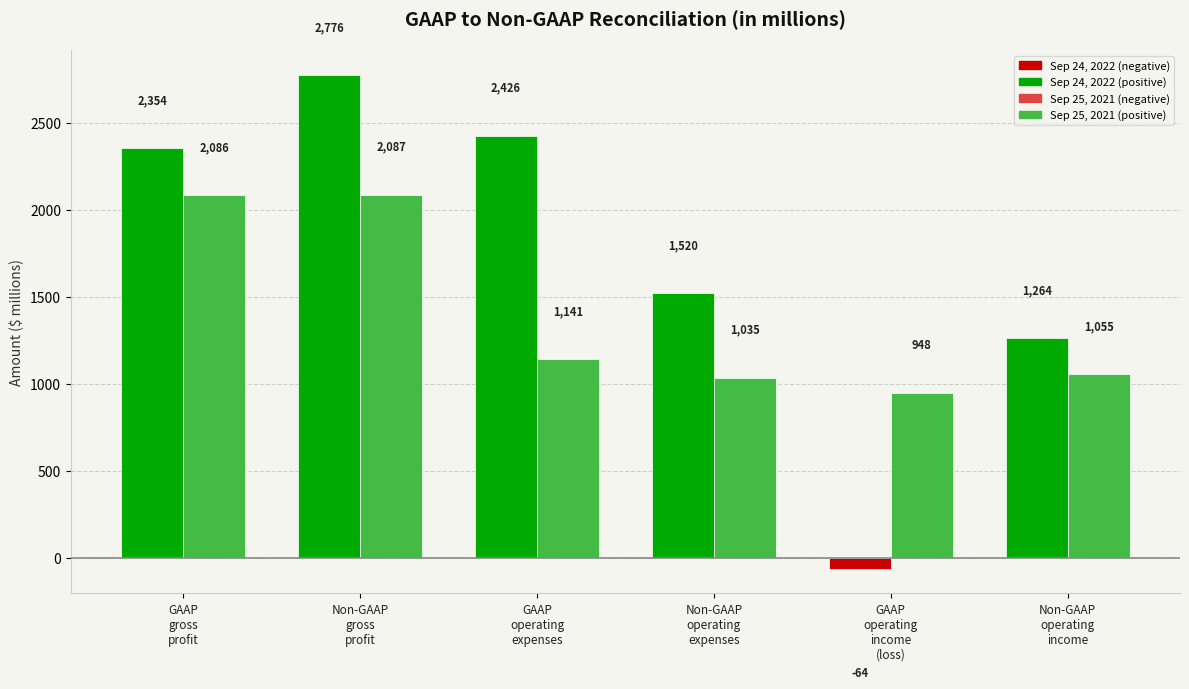

True or false: Sep 24, 2022 has a value of 3208 at GAAP operating expenses.

False